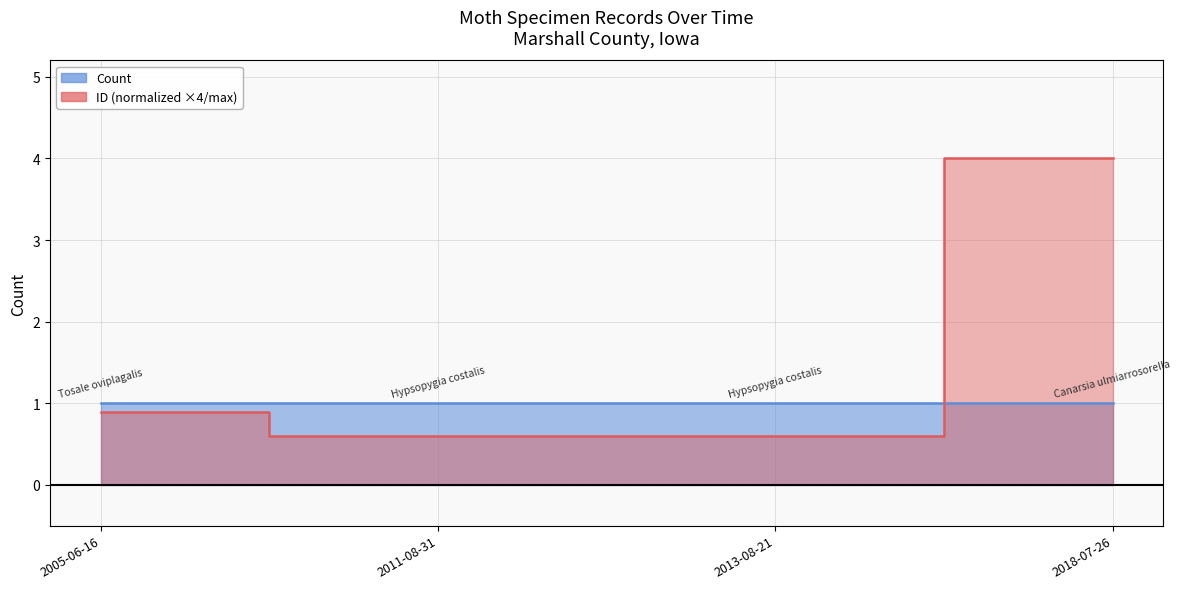

What is the label of the 1st point from the right?

2018-07-26